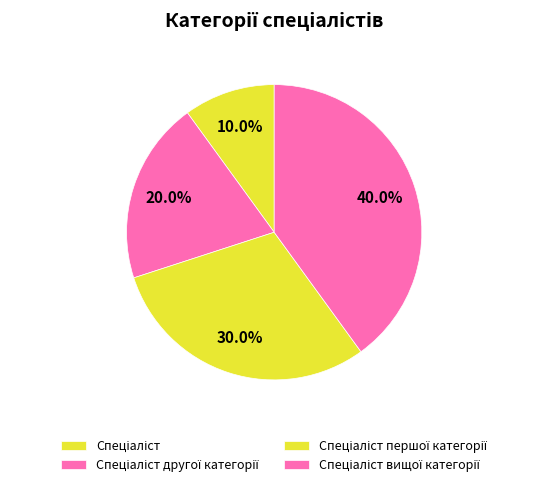

How many slices are in this pie chart?

4